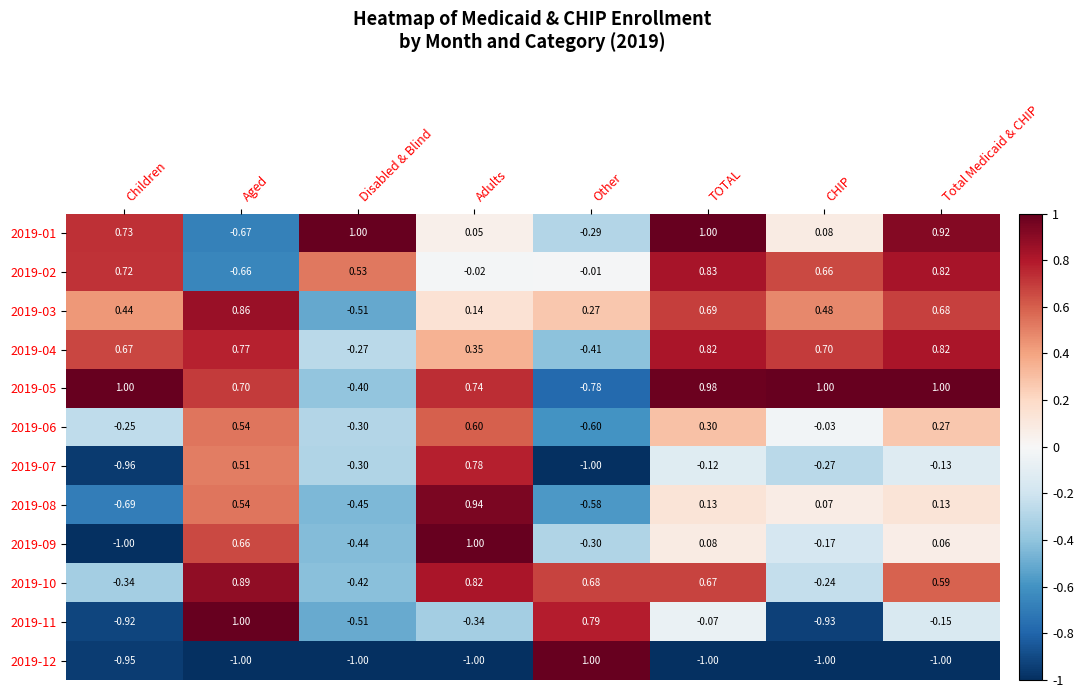

At how many categories does at least one series exceed 0?

8